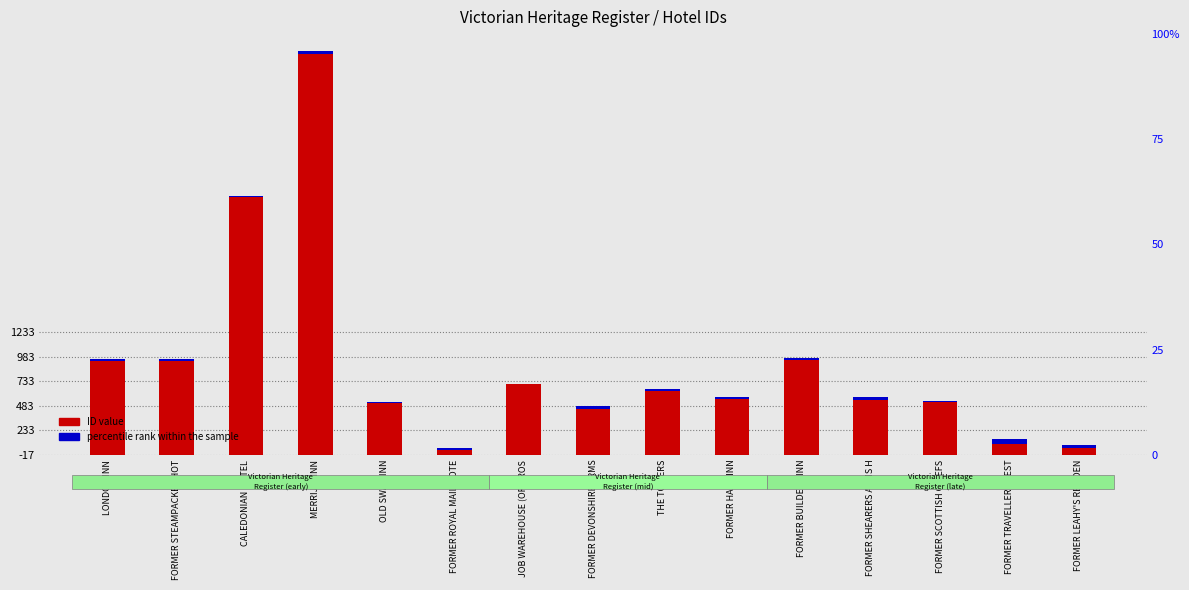

Is it true that percentile rank within the sample equals 15.0 at FORMER HARP INN?

False